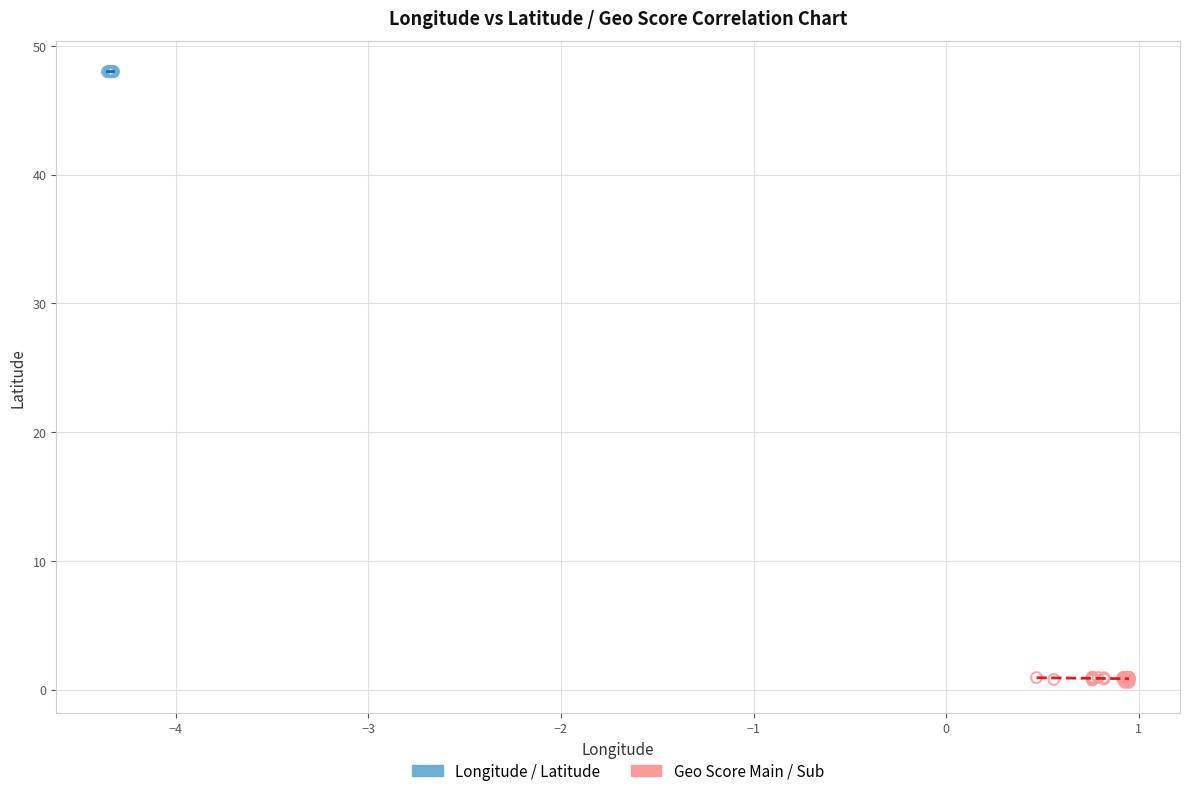

Which series reaches the minimum Y coordinate?

Geo Score Main / Sub